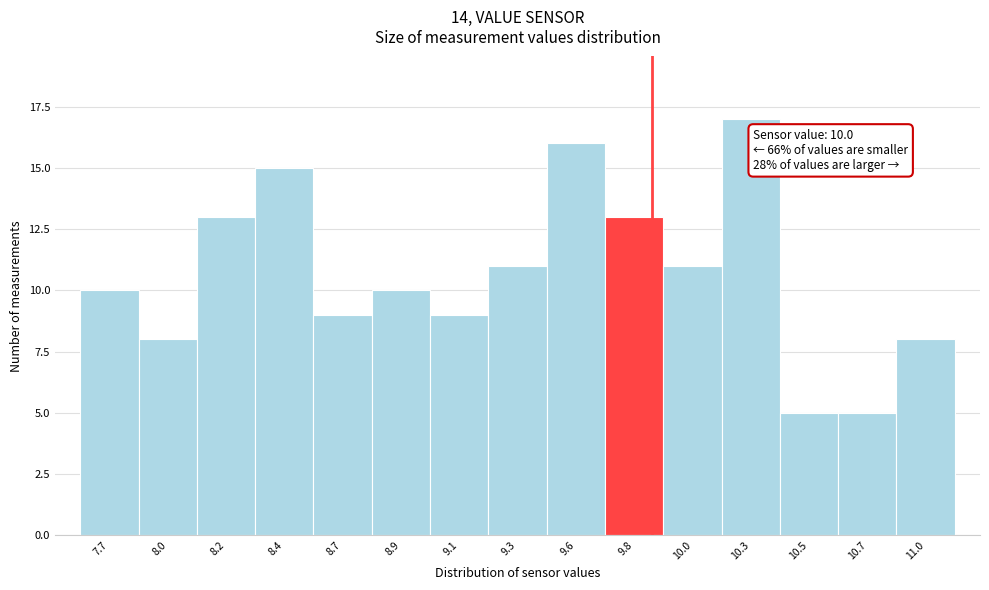

Reading left to right, extract all data points from this chart.

10	8	13	15	9	10	9	11	16	13	11	17	5	5	8